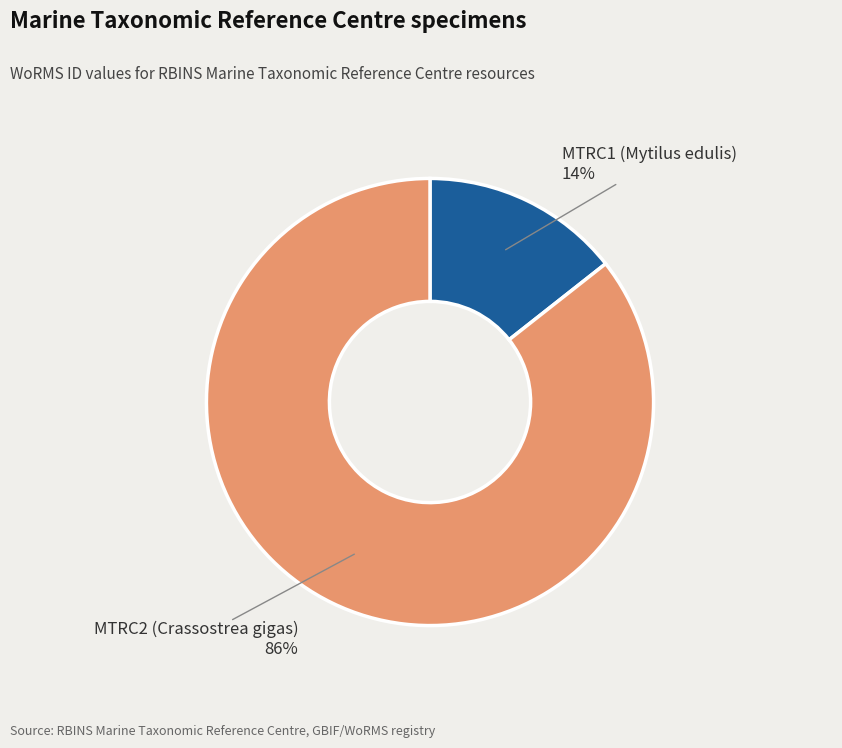

To the nearest percent, what is the average slice percentage?

50%